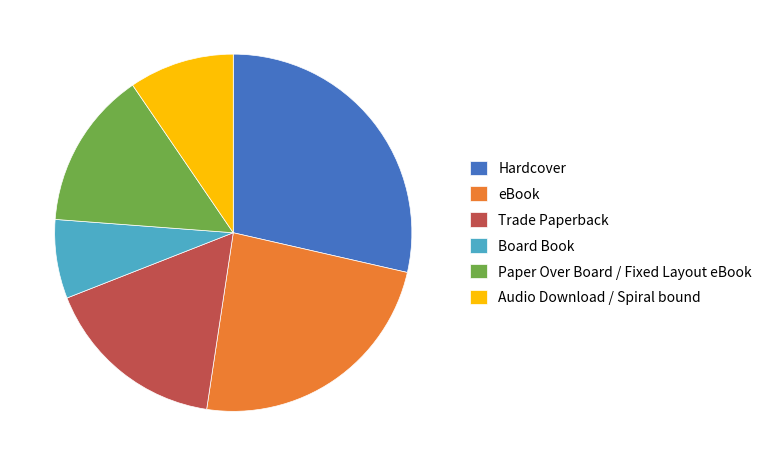

Rank the categories by value from lowest to highest.

Board Book, Audio Download / Spiral bound, Paper Over Board / Fixed Layout eBook, Trade Paperback, eBook, Hardcover